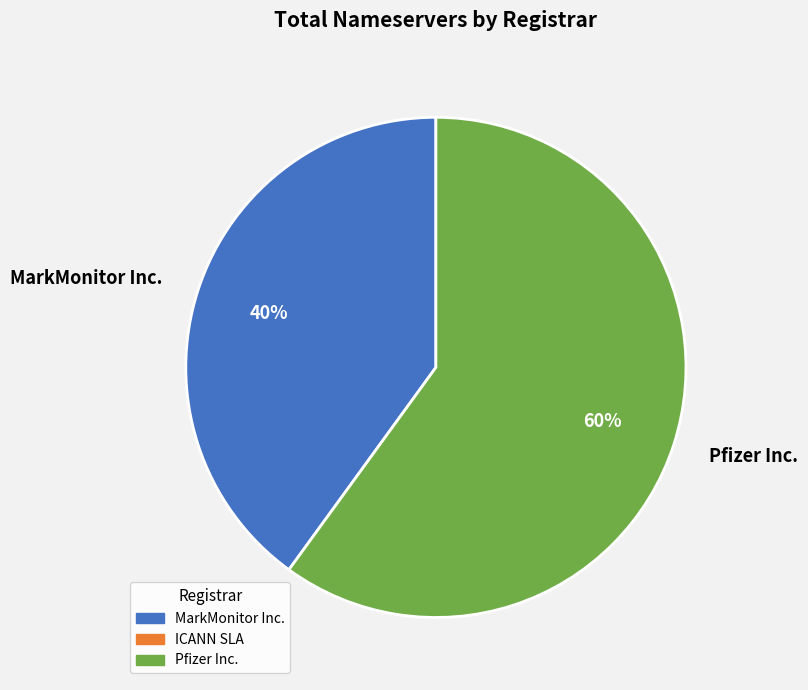

Between Pfizer Inc. and MarkMonitor Inc., which is larger?

Pfizer Inc.